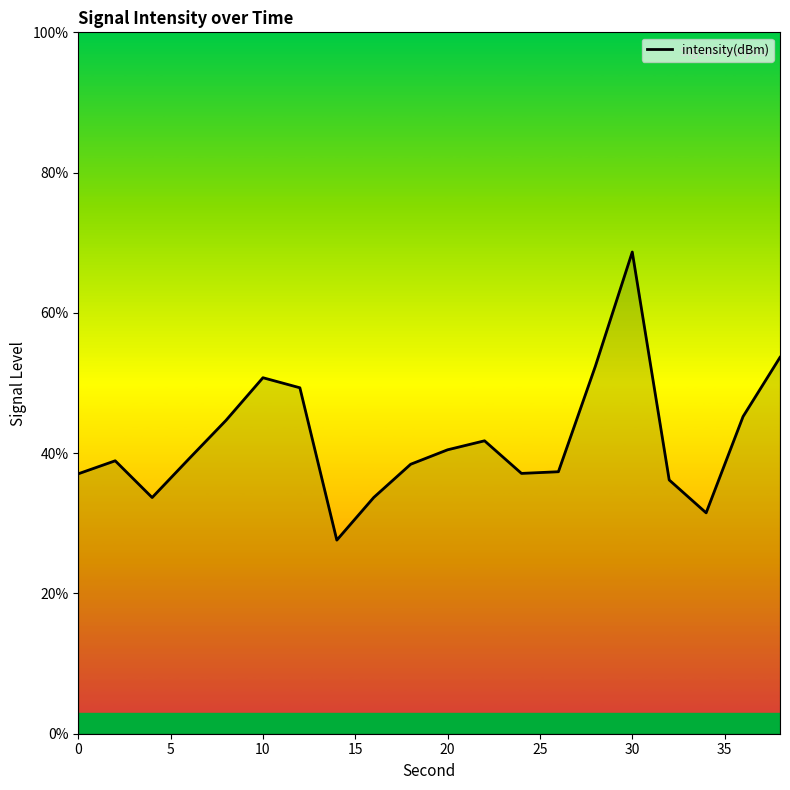

What is the difference between the maximum and minimum values?

41.1